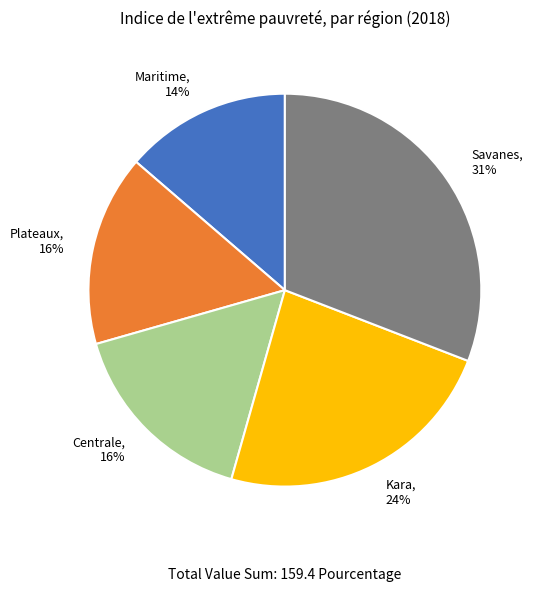

To the nearest percent, what is the average slice percentage?

20%